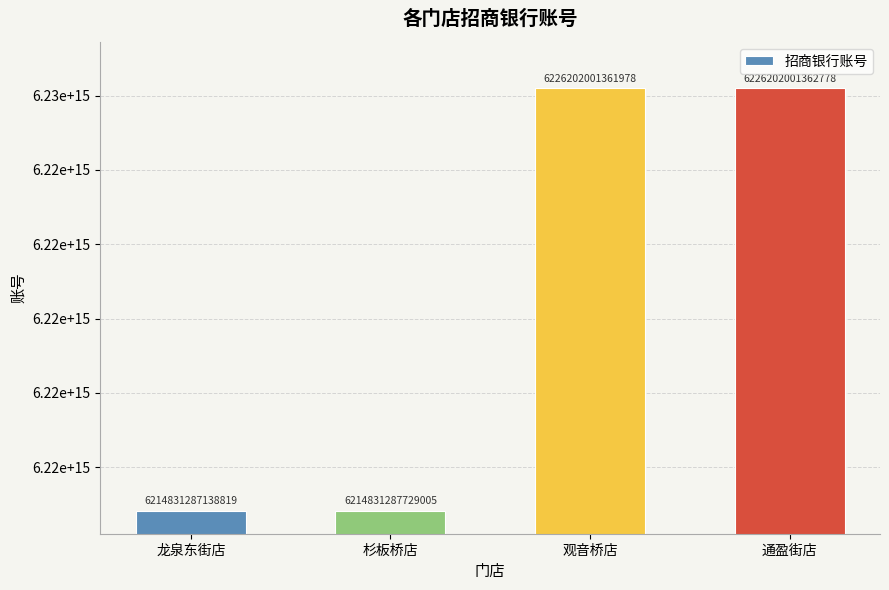

What is the difference between the maximum and minimum values?

11370714223959